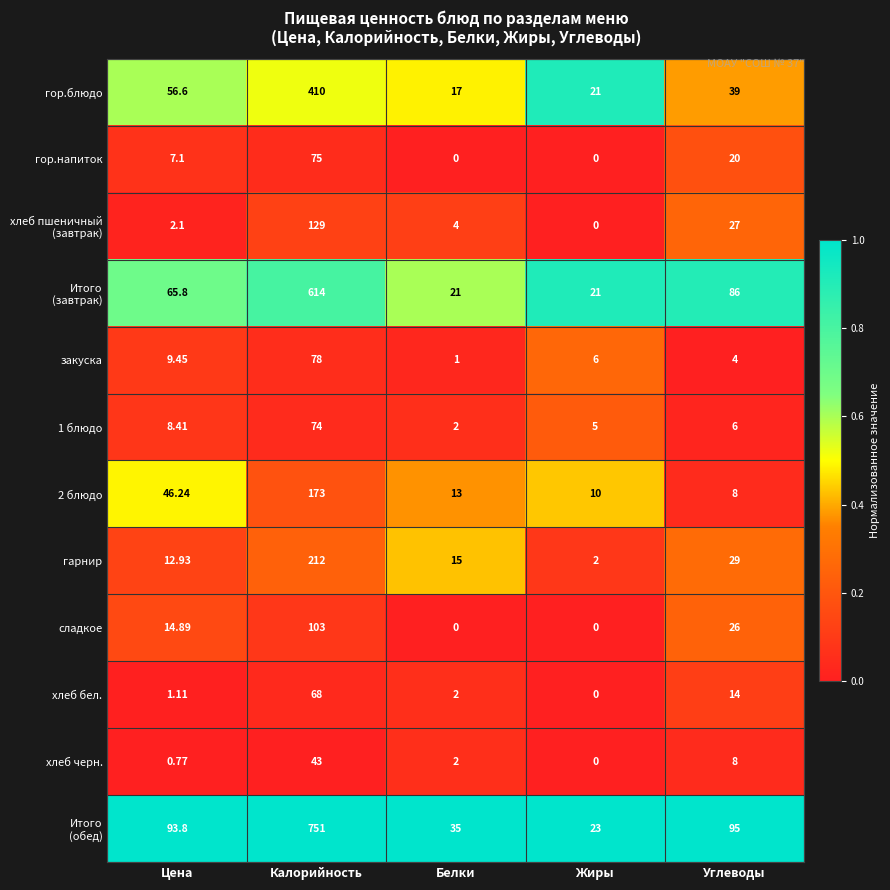

What is the maximum value shown in the chart?

751.0